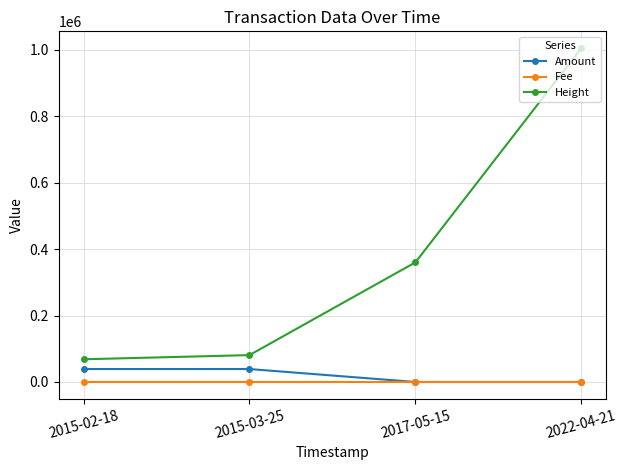

List the series in order of their peak value, highest first.

Height, Amount, Fee